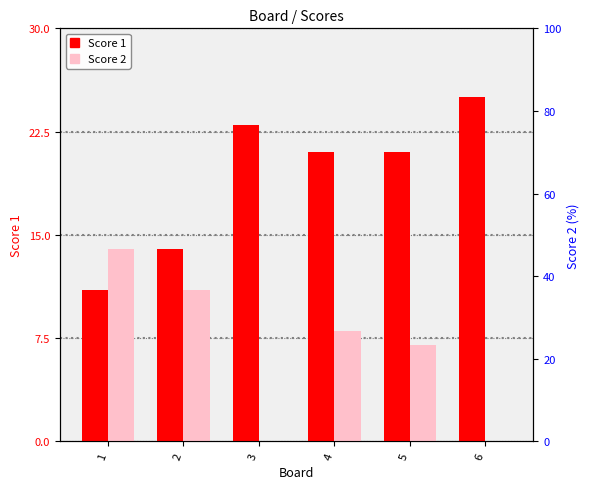

How many data points in Score 2 are less than 8?

3